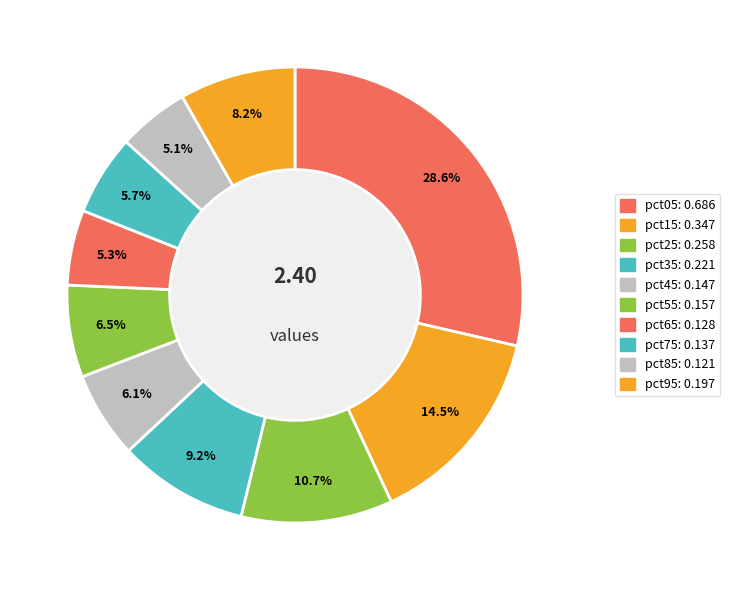

To the nearest percent, what percentage of the pie is pct95?

8%